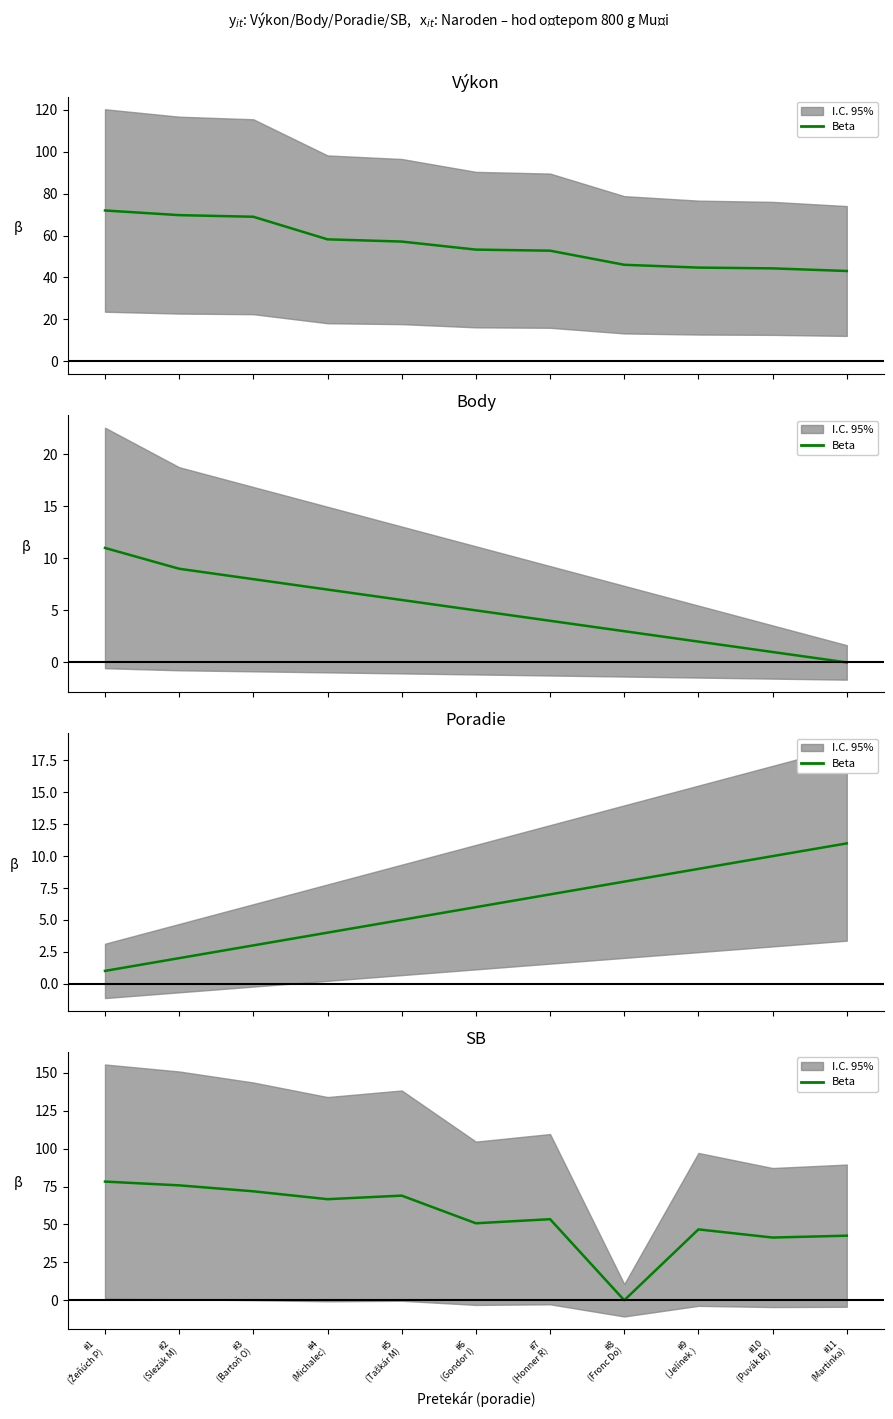

Which has a higher value, #11
(Martinka) or #2
(Slezák M)?

#2
(Slezák M)